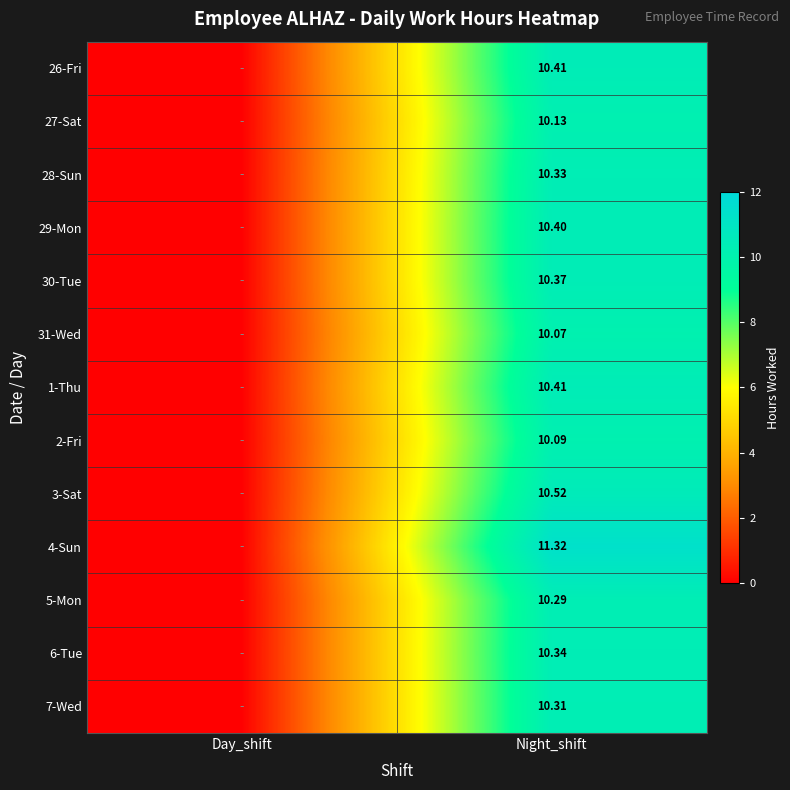

What is the average value of the 6-Tue series?

5.2